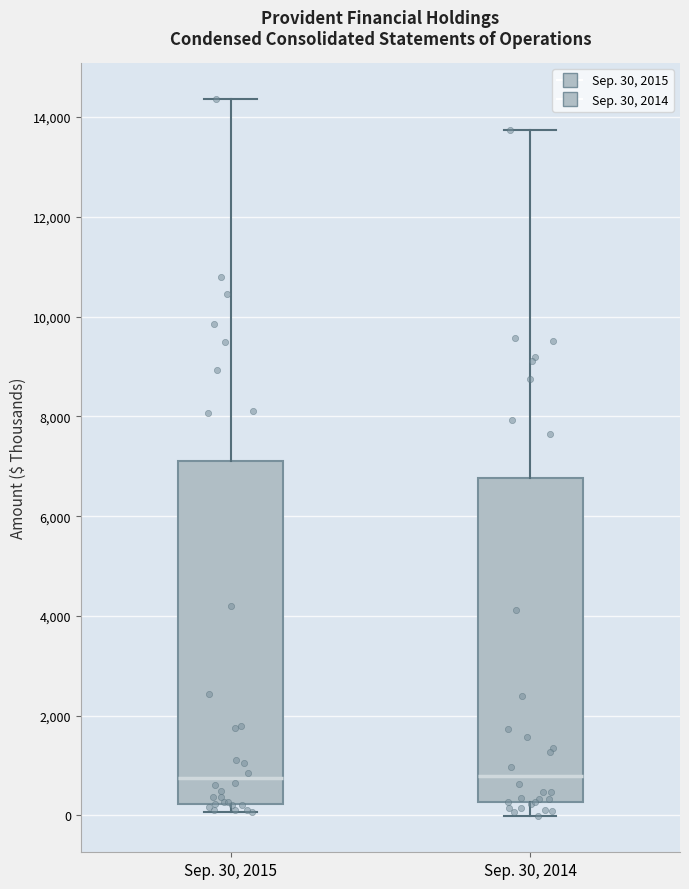

Reading left to right, read every box against the y-axis: the position of its median line, the range the box covers, and the ends of its whiskers. The values are not printed on the chart, so give them approximately, as read against the axis.

Sep. 30, 2015: median 800, box 200 to 7000, whiskers 0 to 14400
Sep. 30, 2014: median 800, box 200 to 6800, whiskers 0 to 13800